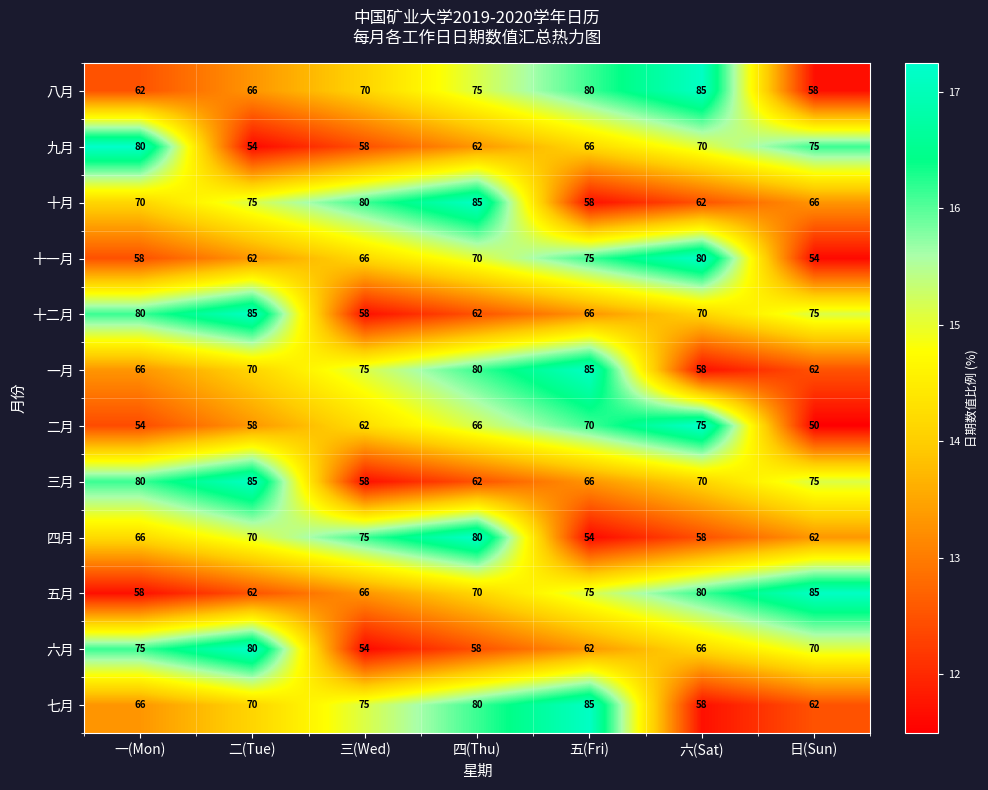

How many data points does each series have?

7